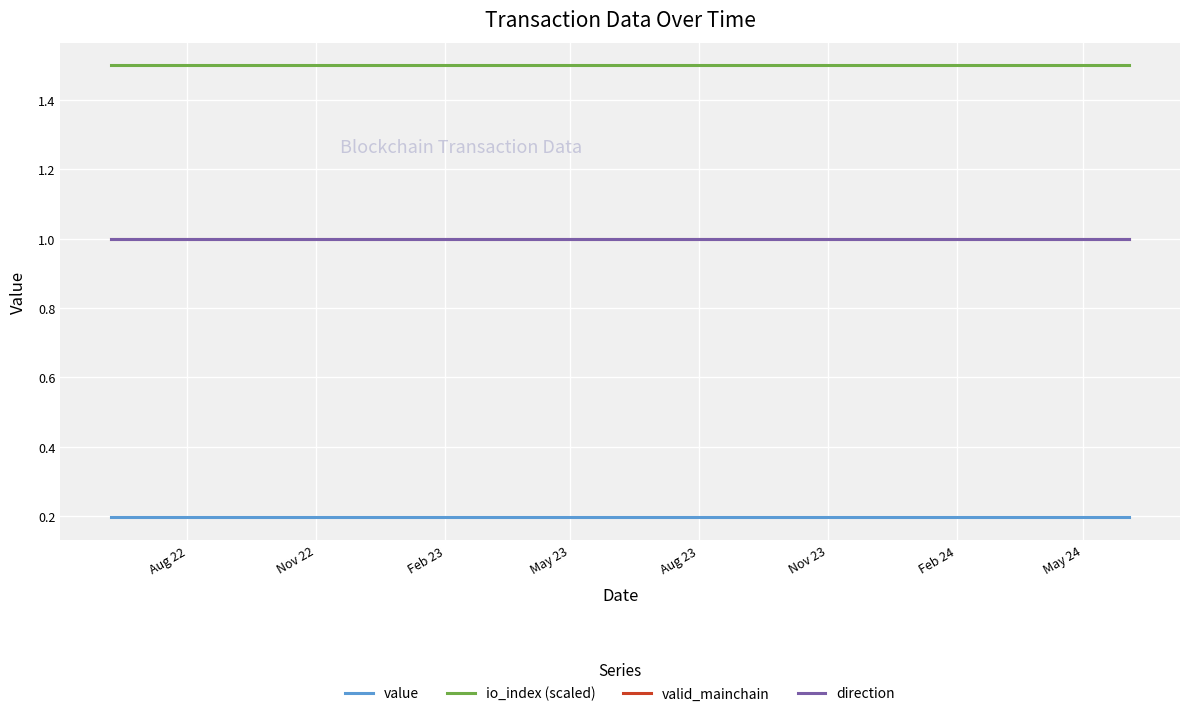

Is this an area chart (filled region under the line)?

No